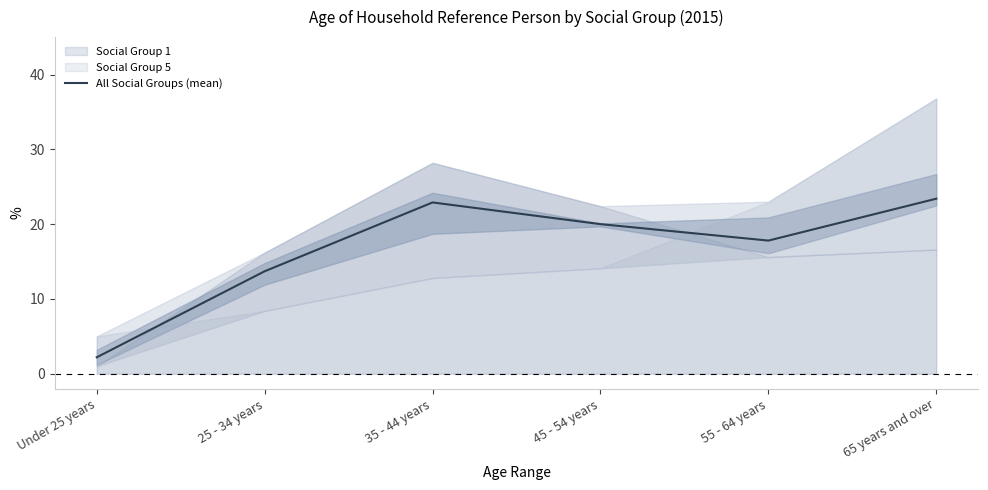

What is the difference between the second highest and second lowest values?

9.2